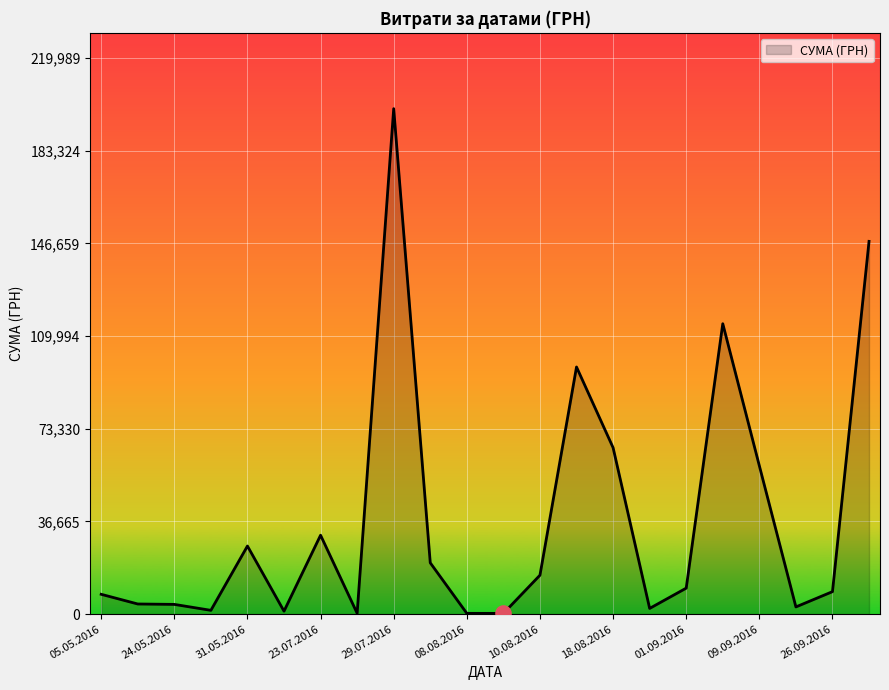

What is the greatest value displayed?

199990.0